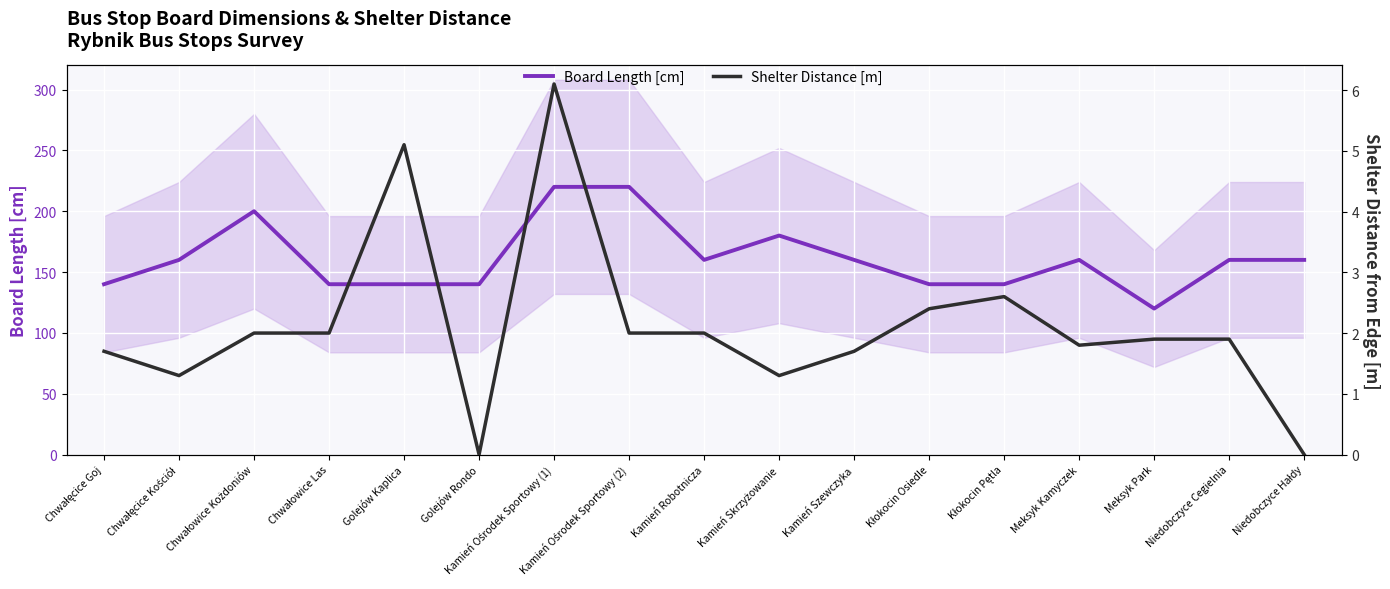

Is the value of Shelter Distance [m] at Golejów Kaplica greater than the value of Board Length [cm] at Kamień Szewczyka?

No